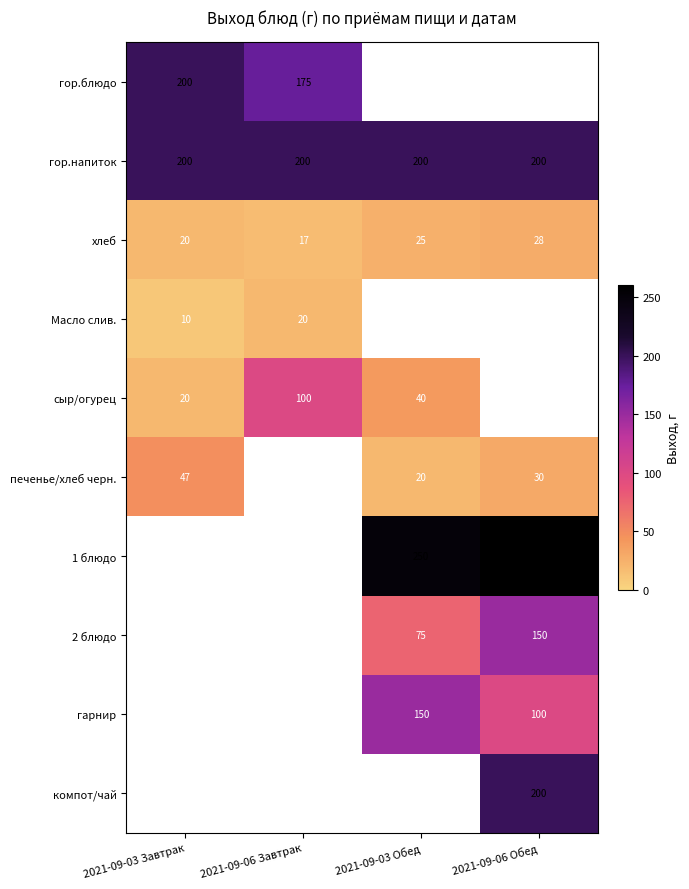

At which category does the chart reach its peak across all series?

2021-09-06 Обед